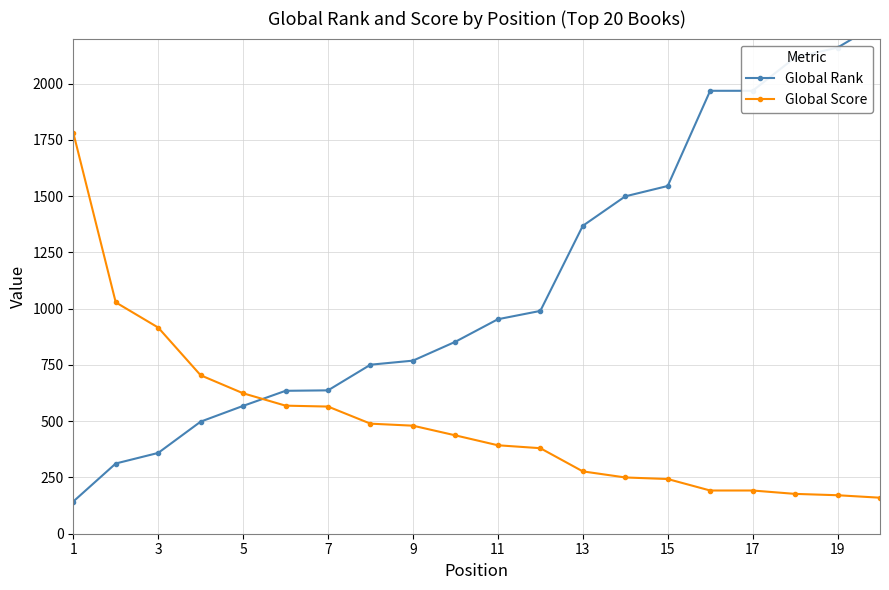

What is the value of the Global Rank point at the 8th from the left?

751